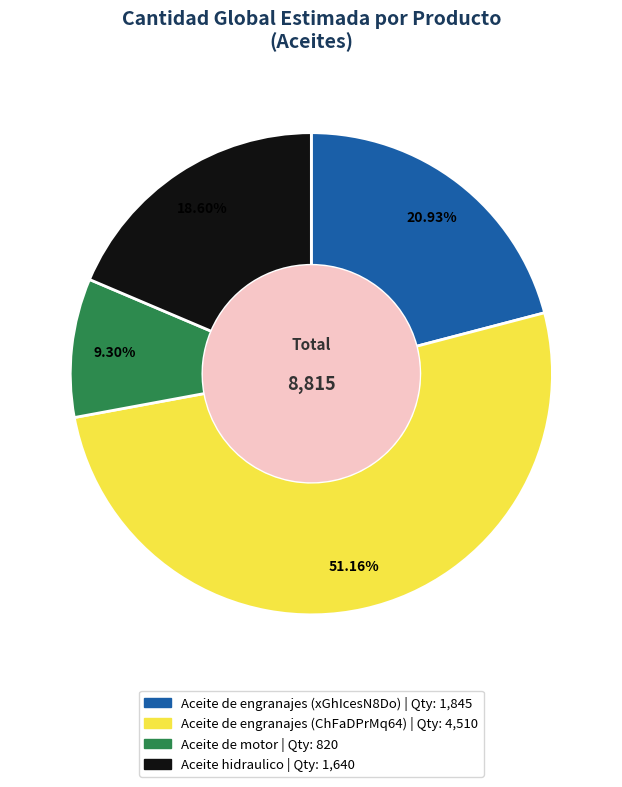

Between Aceite de motor and Aceite de engranajes (ChFaDPrMq64), which is larger?

Aceite de engranajes (ChFaDPrMq64)